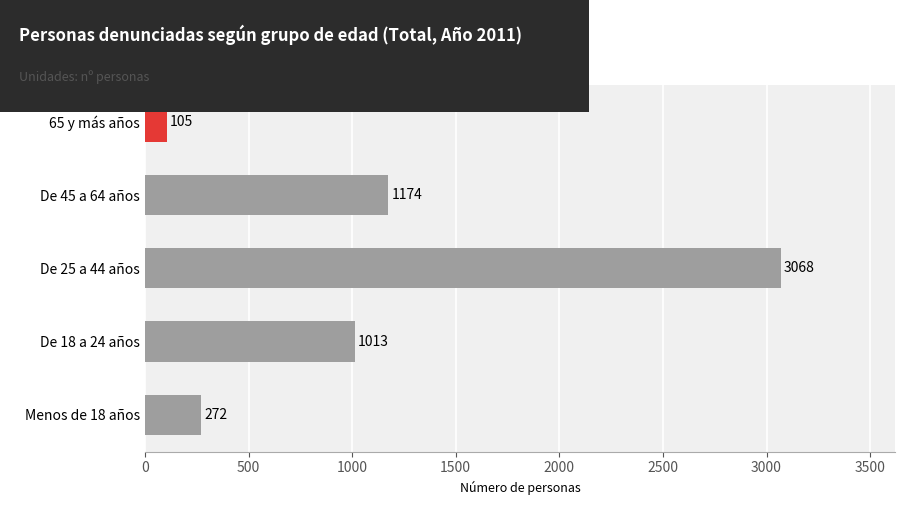

How many data points are less than 1013?

2